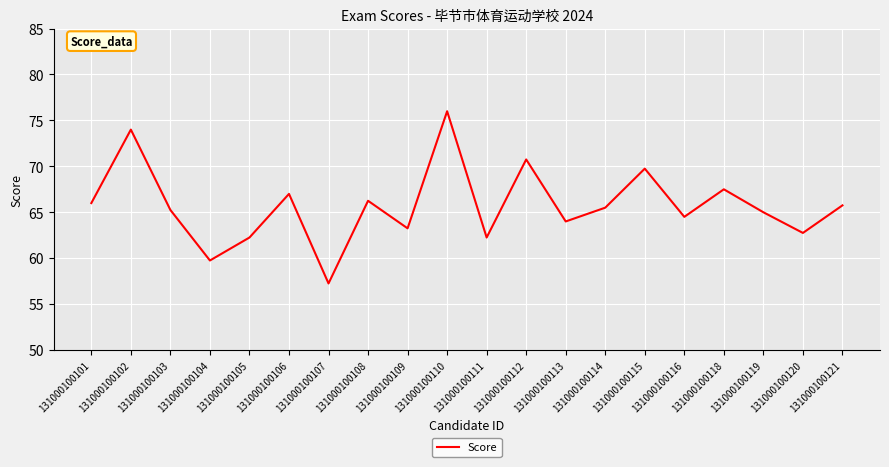

What is the ratio of the value at 131000100113 to the value at 131000100104?

1.1